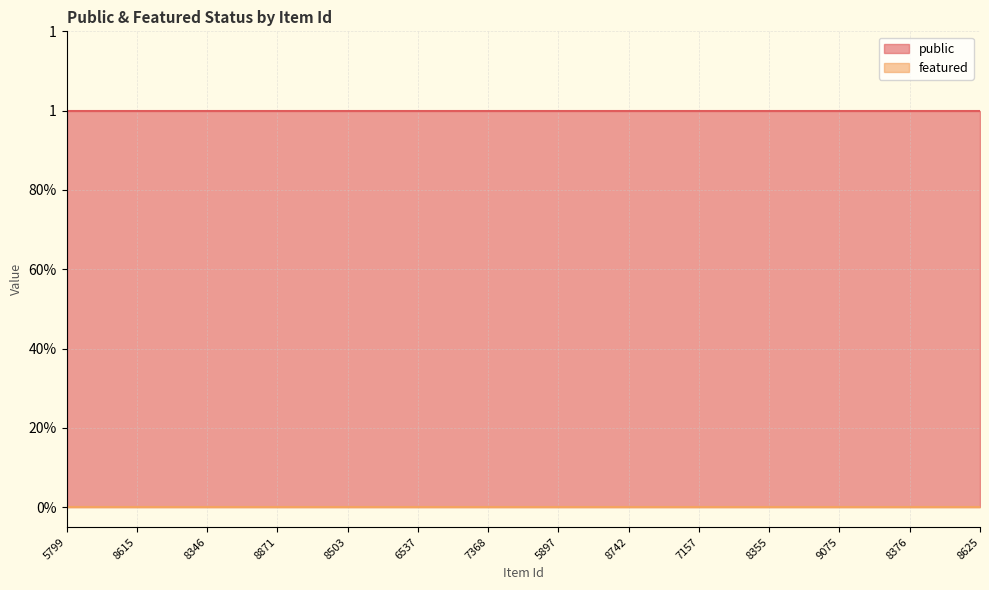

What is the spread (max minus min) of values at 8615?

1